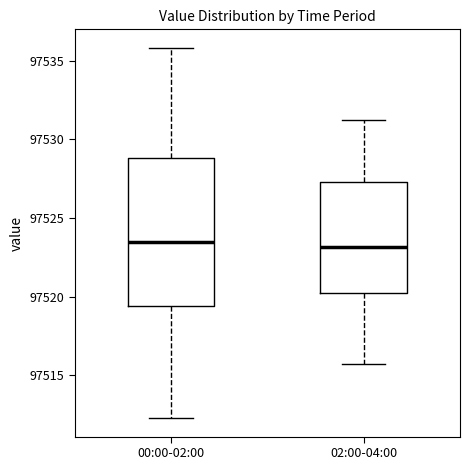

Reading left to right, transcribe this box plot: for each box, give where its median line is, the range the box spans, and where its two whiskers end, as read against the y-axis. The values are not printed on the chart, so give them approximately, as read against the axis.

00:00-02:00: median 97523.5, box 97519.5 to 97529.0, whiskers 97512.5 to 97536.0
02:00-04:00: median 97523.0, box 97520.0 to 97527.5, whiskers 97515.5 to 97531.0